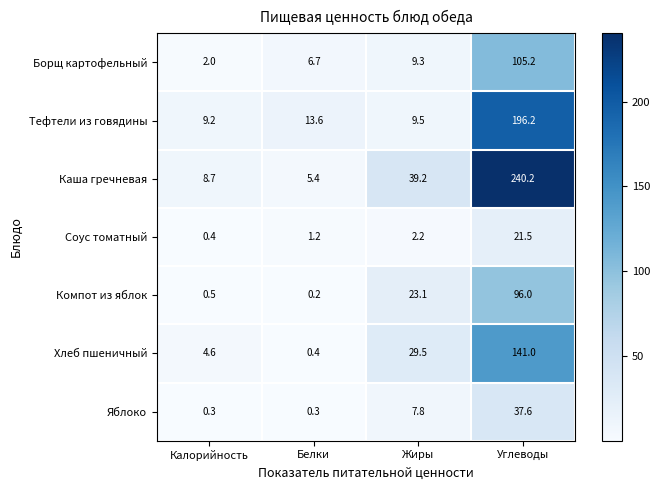

The value of Тефтели из говядины at Углеводы is 84.4. True or false?

False